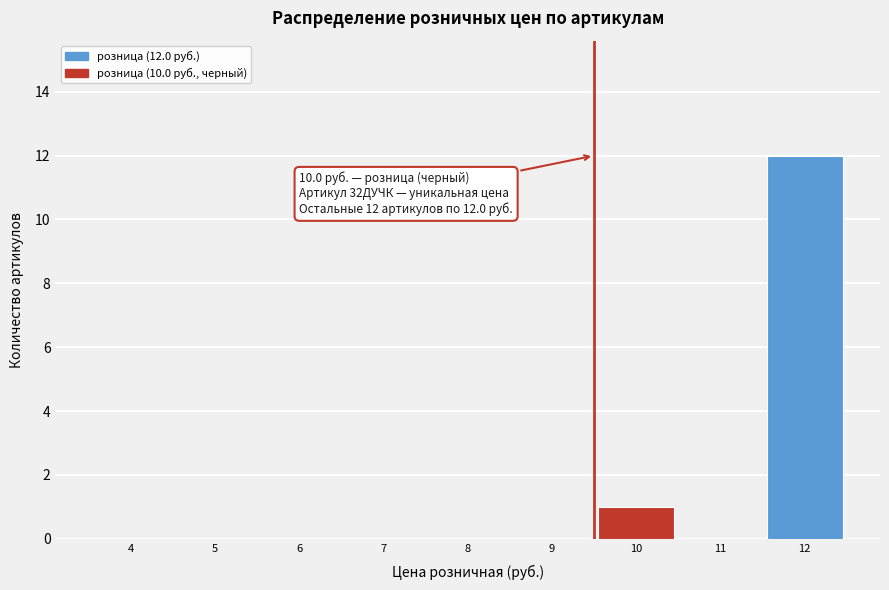

Reading left to right, what are all the values shown in this chart?

4=0	5=0	6=0	7=0	8=0	9=0	10=1	11=0	12=12